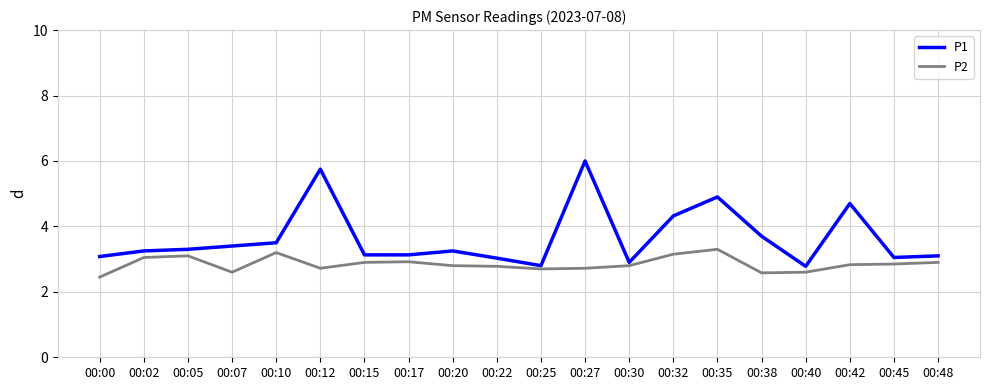

What value does the P1 series have at 00:07?

3.4